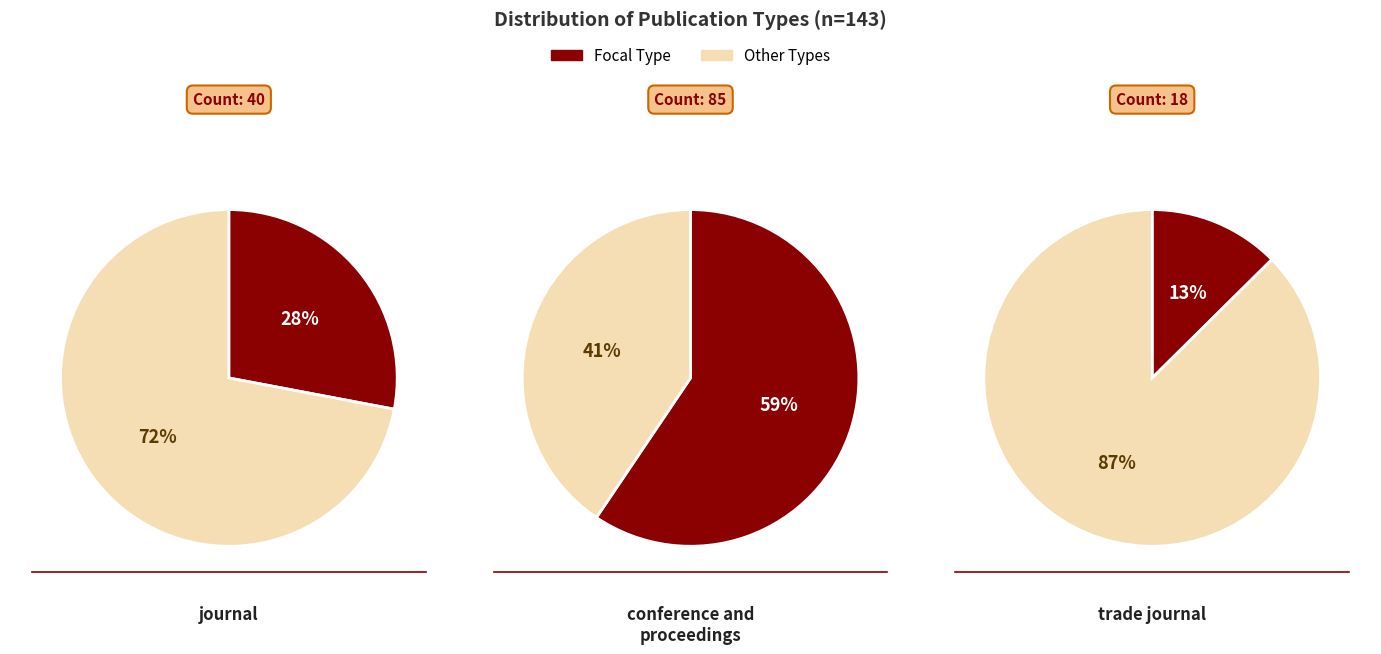

To the nearest percent, what is the average slice percentage?

33%